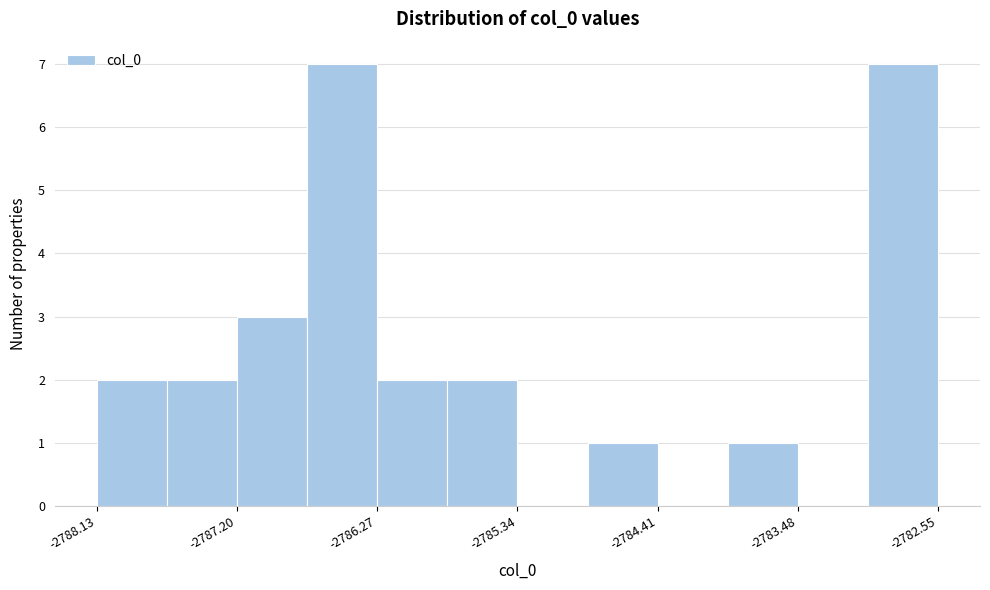

Reading left to right, transcribe this chart: for each bar, give the range it covers on the x-axis and its height. Neither the bar edges nor the heights are printed on the chart, so give them approximately, as read against the axes.

-2788.1 to -2787.7: 2
-2787.7 to -2787.2: 2
-2787.2 to -2786.7: 3
-2786.7 to -2786.3: 7
-2786.3 to -2785.8: 2
-2785.8 to -2785.3: 2
-2785.3 to -2784.9: 0
-2784.9 to -2784.4: 1
-2784.4 to -2783.9: 0
-2783.9 to -2783.5: 1
-2783.5 to -2783.0: 0
-2783.0 to -2782.5: 7